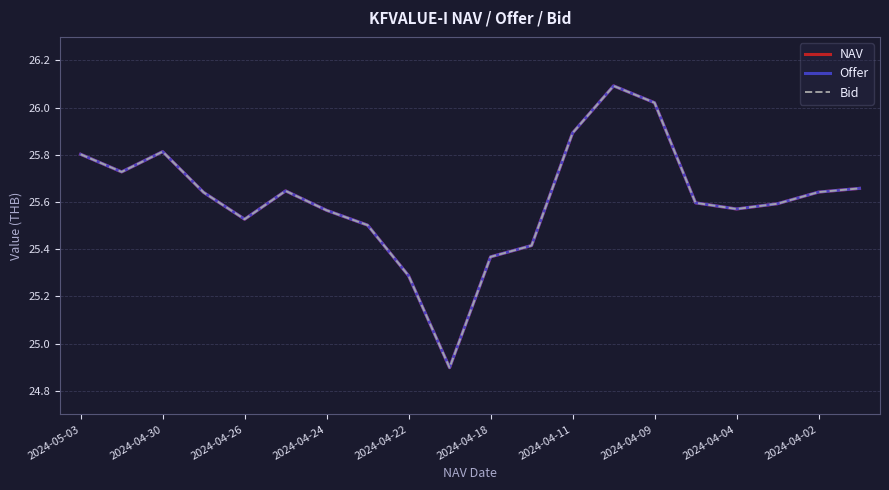

Does the chart have visible grid lines?

Yes